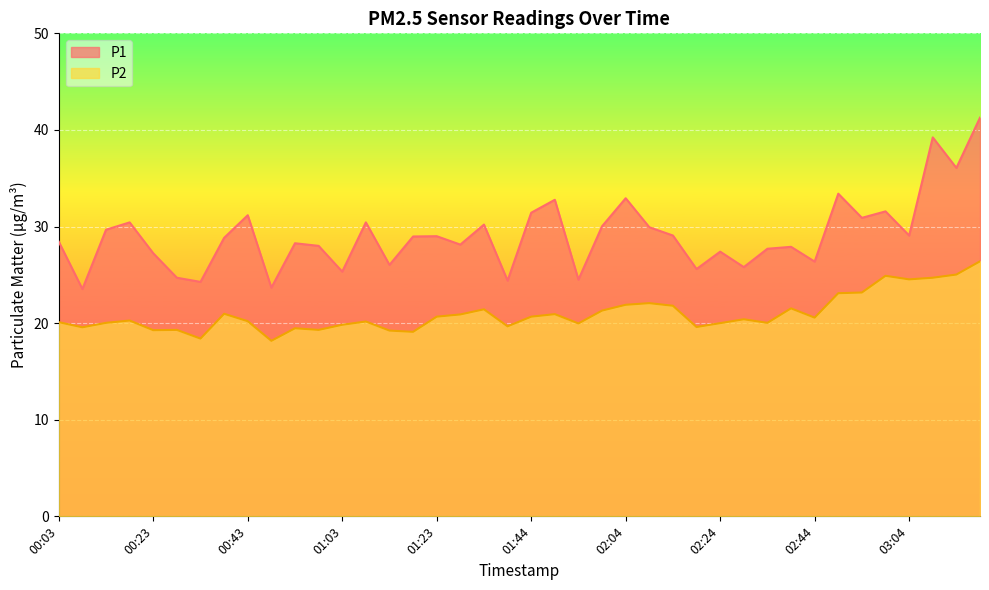

True or false: P1 has more than 2 points higher than both neighbors.

True